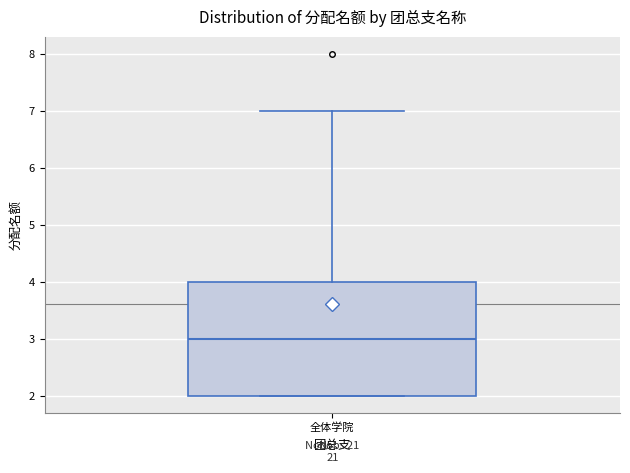

Transcribe this box plot: give where the median line is, the range the box spans, and where the two whiskers end, as read against the y-axis. The values are not printed on the chart, so give them approximately, as read against the axis.

median 3, box 2 to 4, whiskers 2 to 7